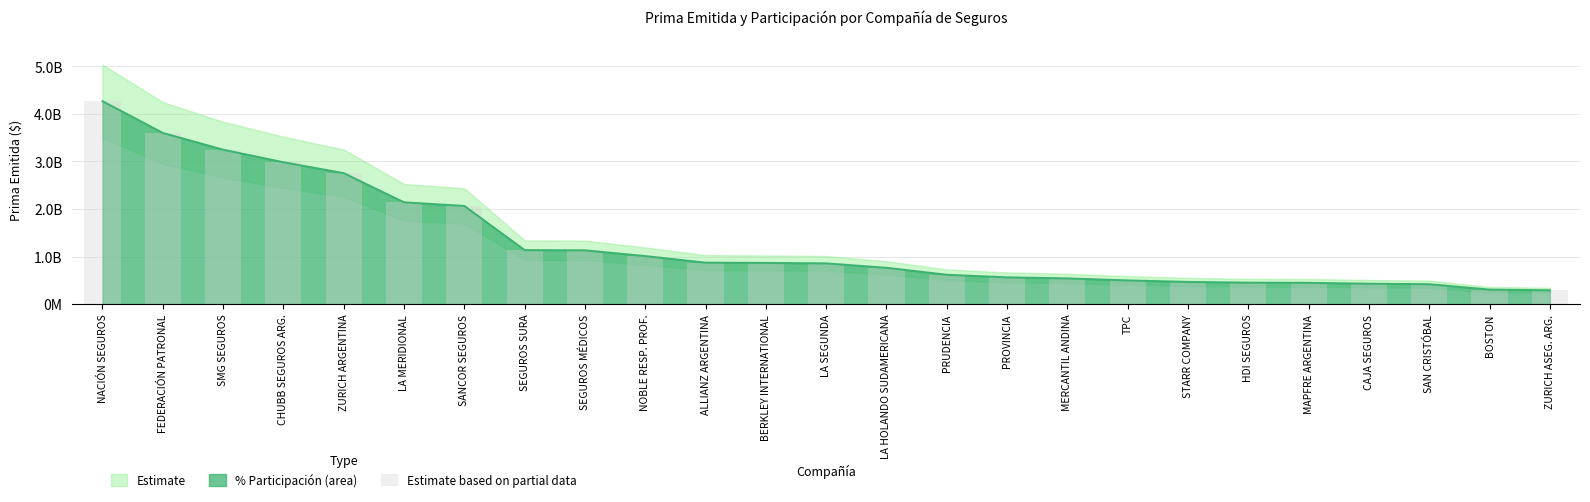

How many data points does each series have?

25